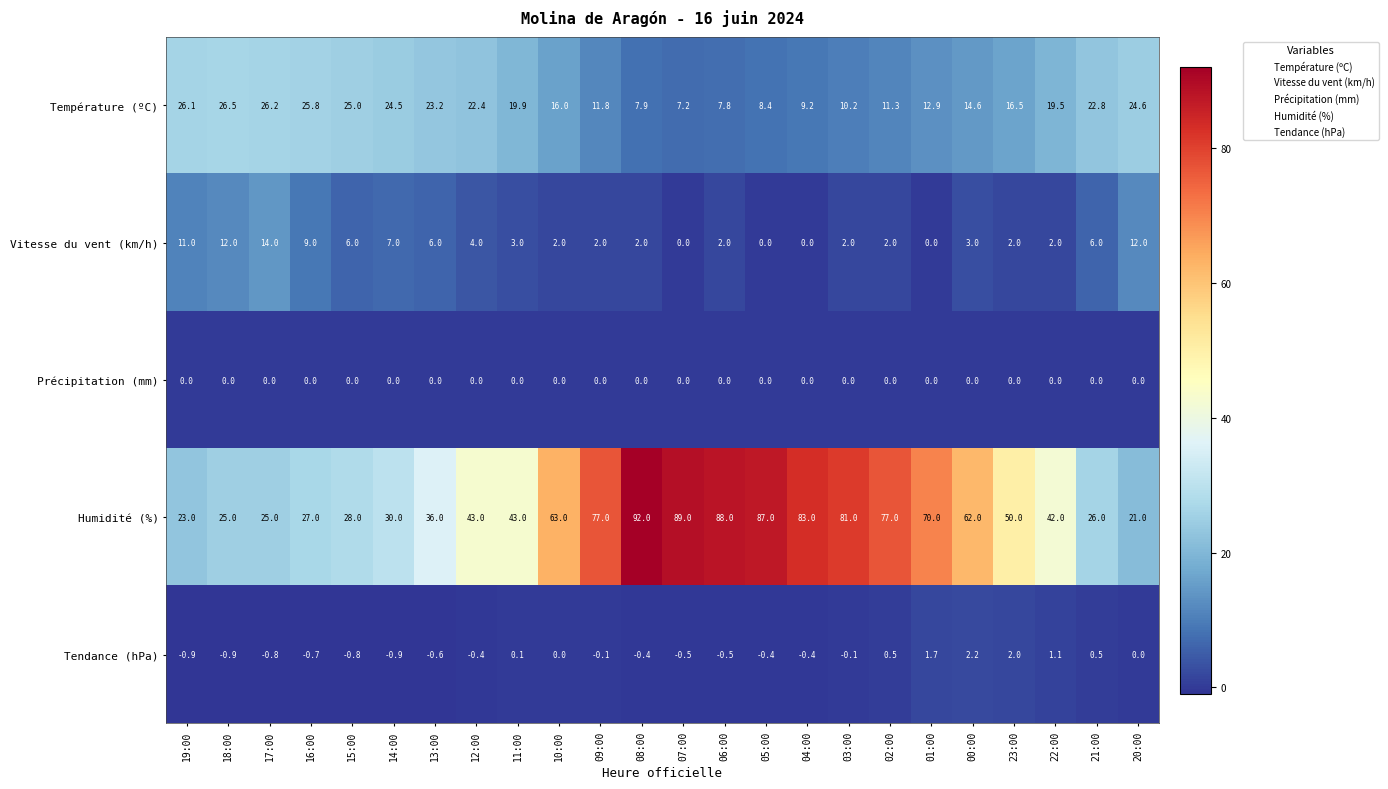

Rank the series by their maximum value, from highest to lowest.

Humidité (%), Température (ºC), Vitesse du vent (km/h), Tendance (hPa), Précipitation (mm)